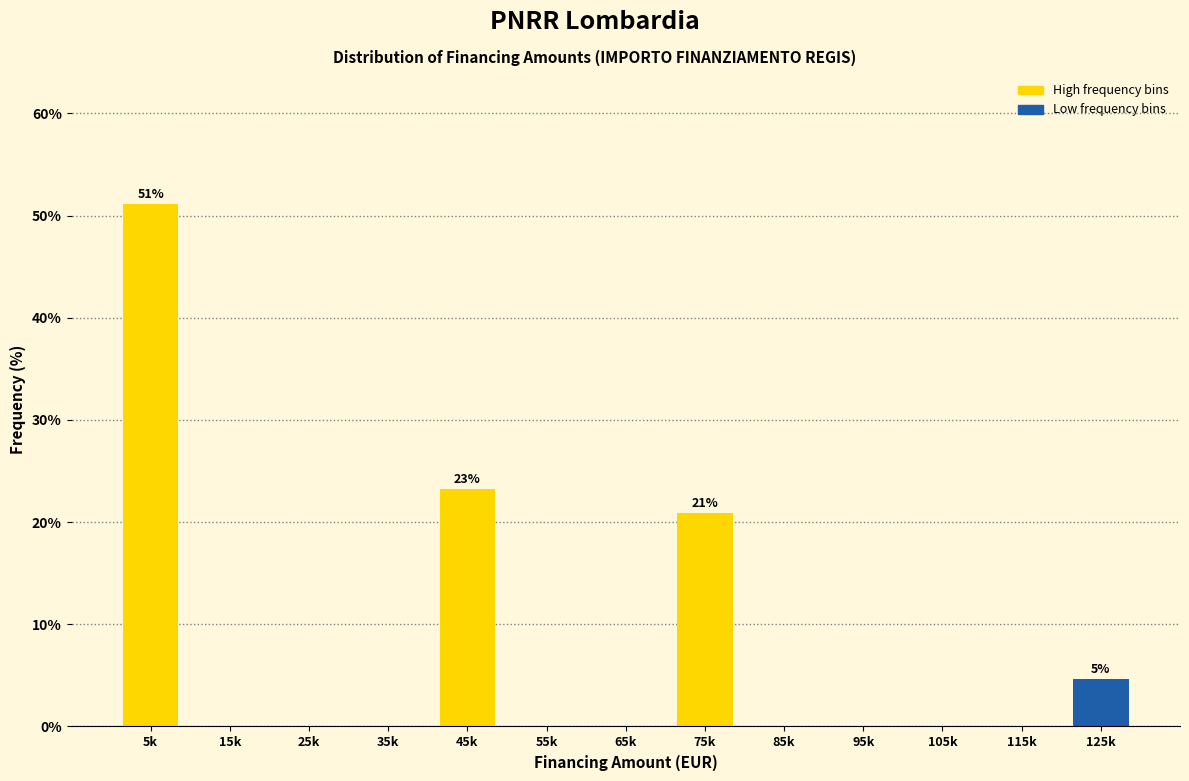

Reading left to right, list all the values displayed in this chart.

5k=51.2	15k=0.0	25k=0.0	35k=0.0	45k=23.3	55k=0.0	65k=0.0	75k=20.9	85k=0.0	95k=0.0	105k=0.0	115k=0.0	125k=4.7